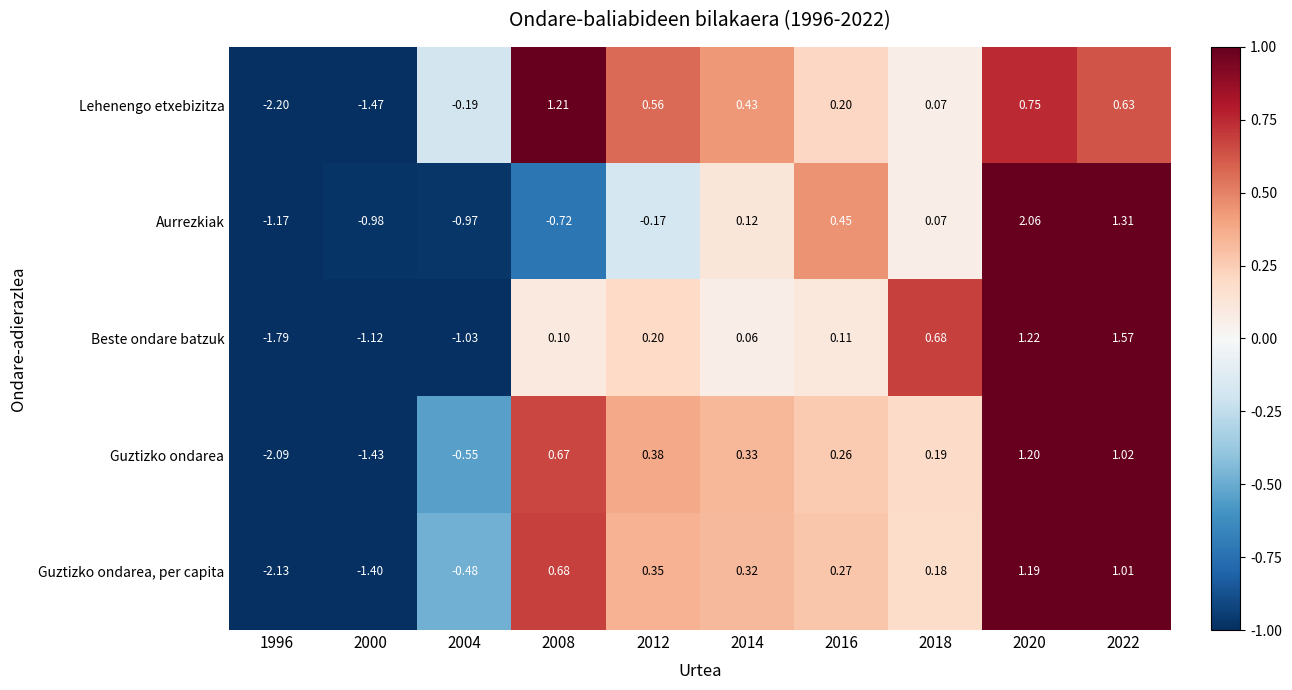

Which category has the lowest value across all series?

1996